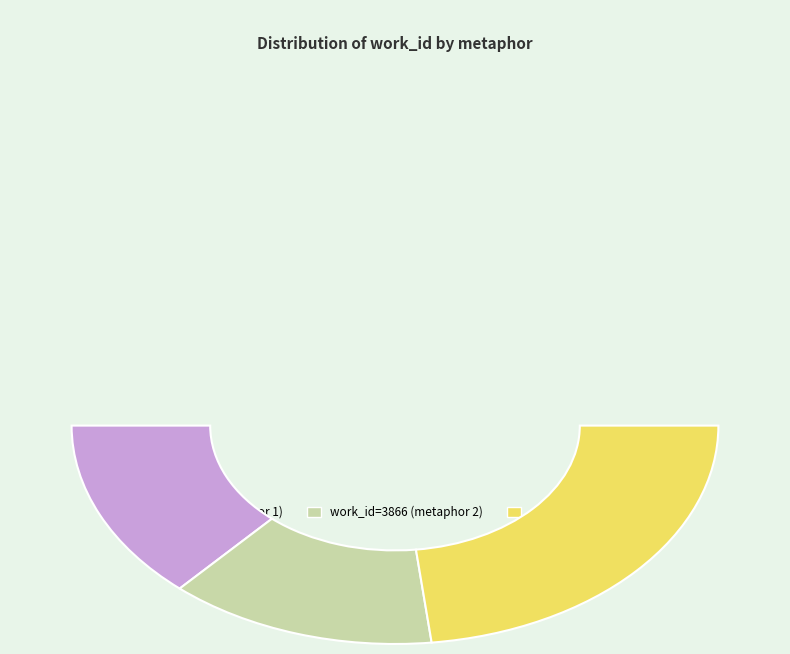

Which has a higher value, This would be, to make Nature take Pains to no Purpose or For tho the adulterations of art?

For tho the adulterations of art